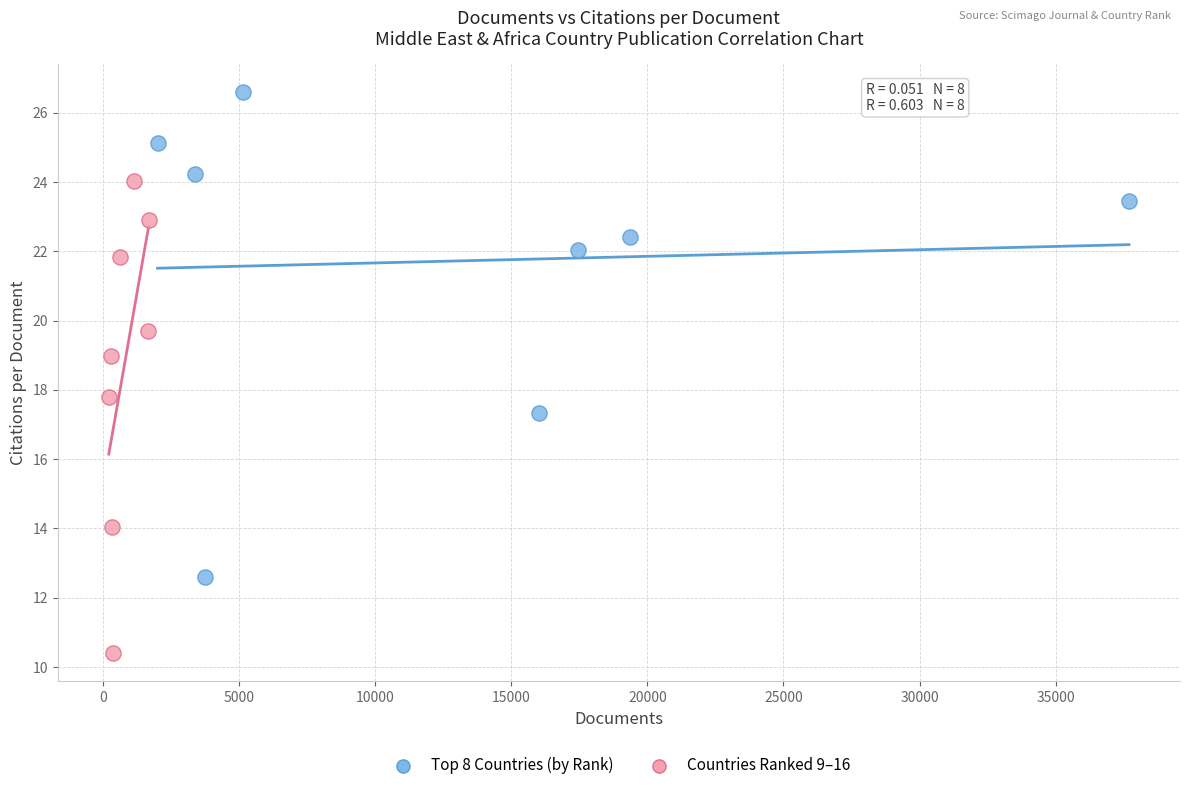

Which series contains the lowest Y value?

Countries Ranked 9–16